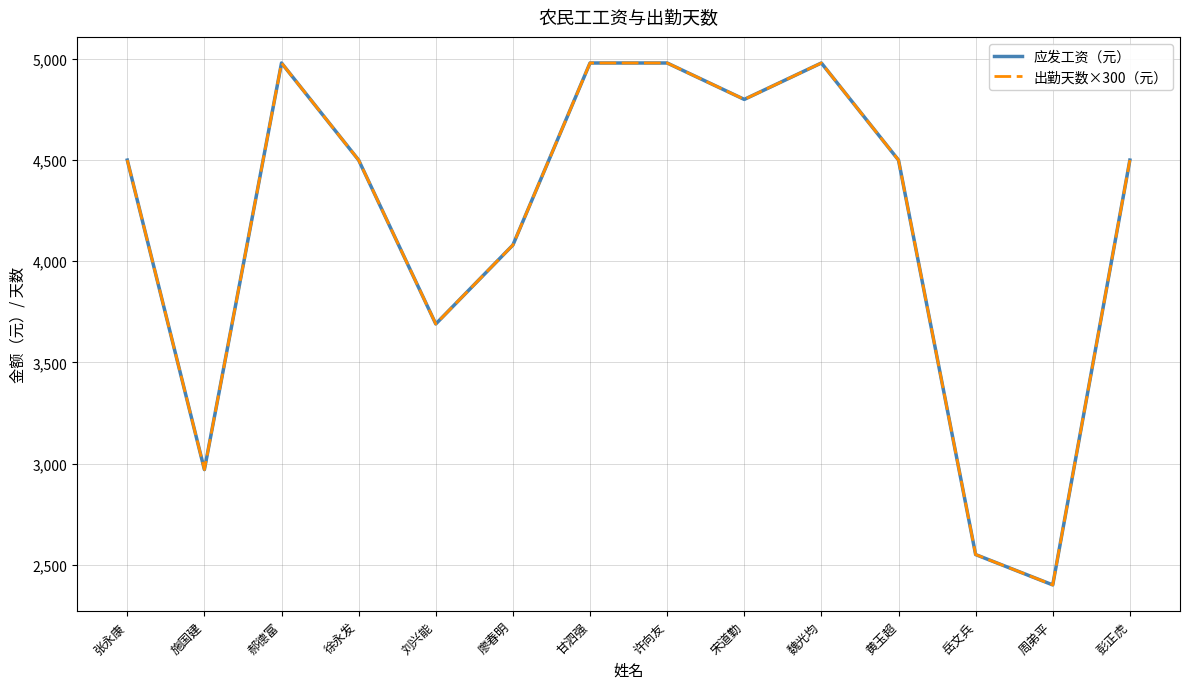

What is the sum of the 应发工资（元） values at 徐永发 and 刘兴能?

8190